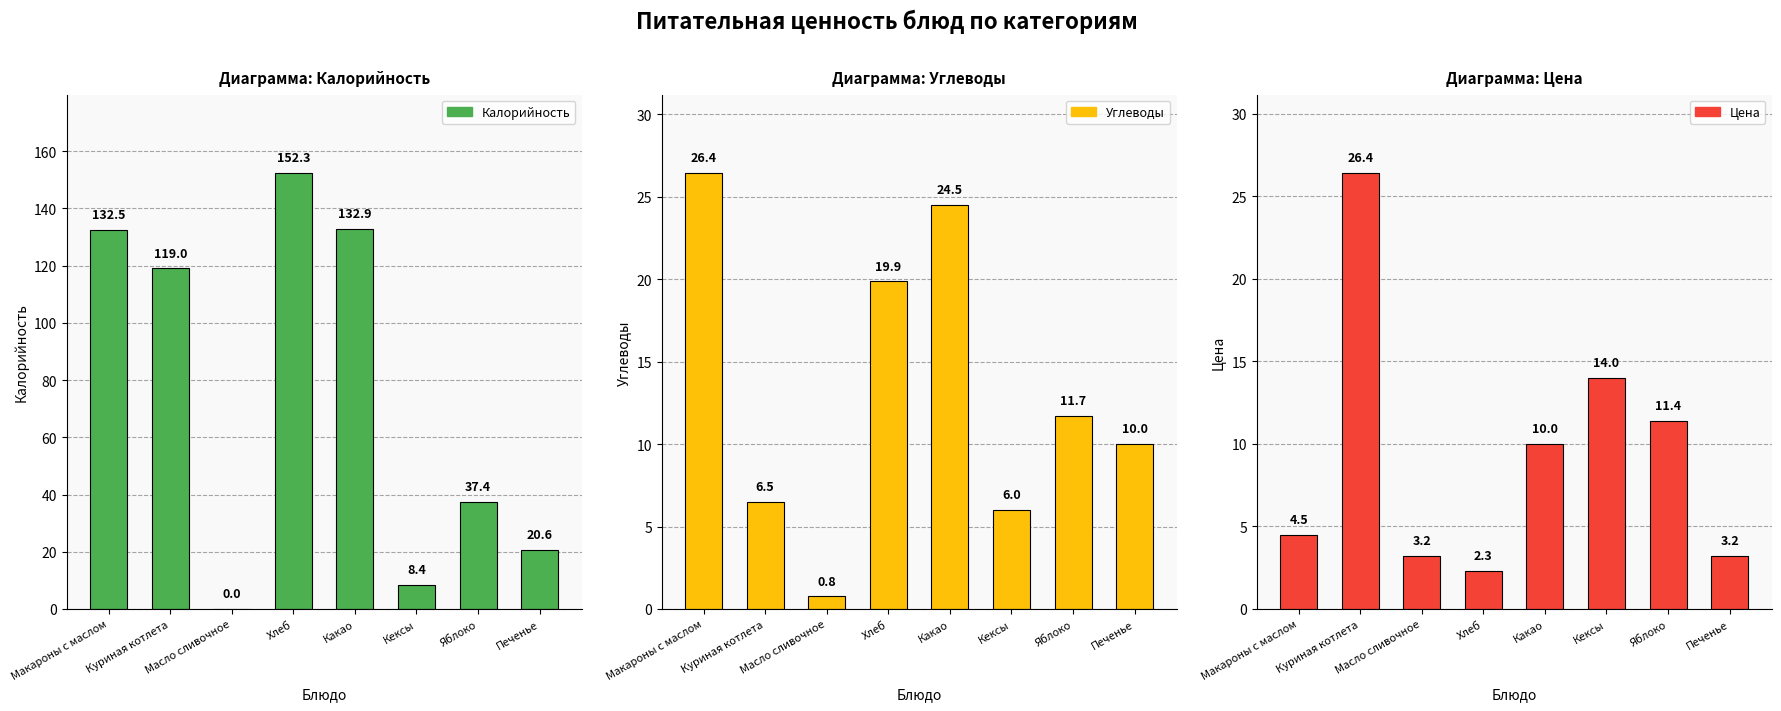

What position from the left is Куриная котлета?

2